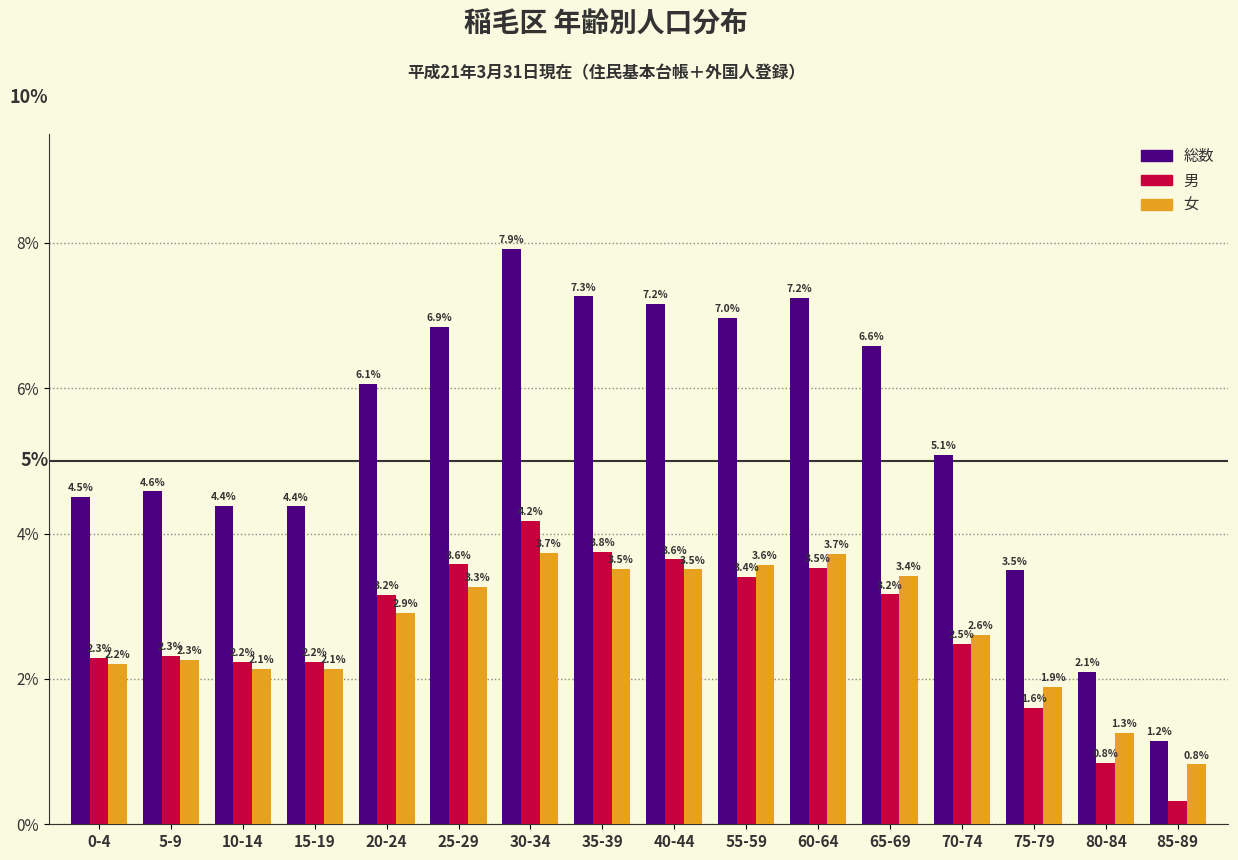

List the series in order of their peak value, lowest first.

女, 男, 総数